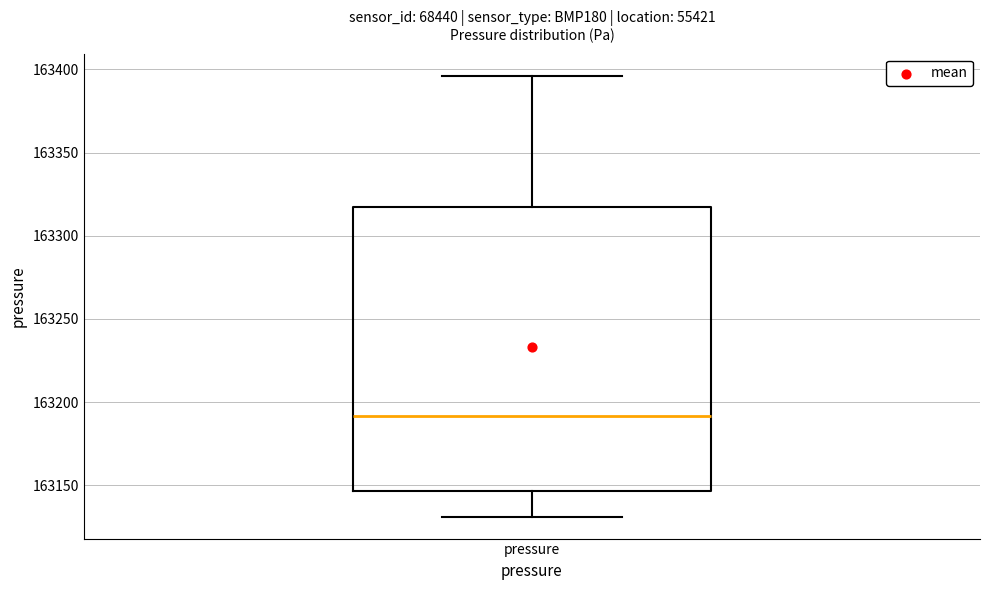

Transcribe this box plot: give where the median line is, the range the box spans, and where the two whiskers end, as read against the y-axis. The values are not printed on the chart, so give them approximately, as read against the axis.

median 163190, box 163145 to 163315, whiskers 163130 to 163395